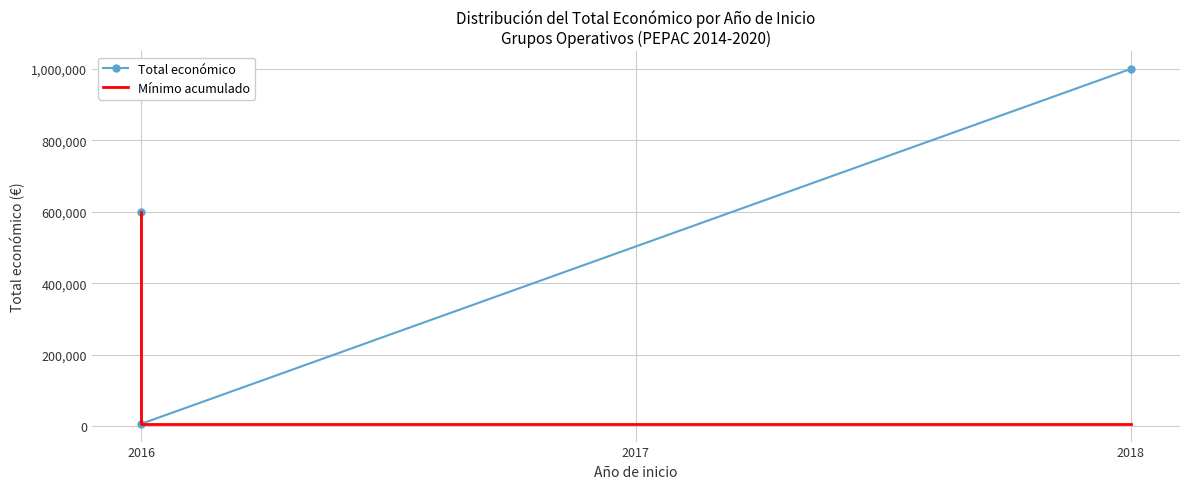

Is the value of Mínimo acumulado at 2016 greater than the value of Total económico at 2018?

No